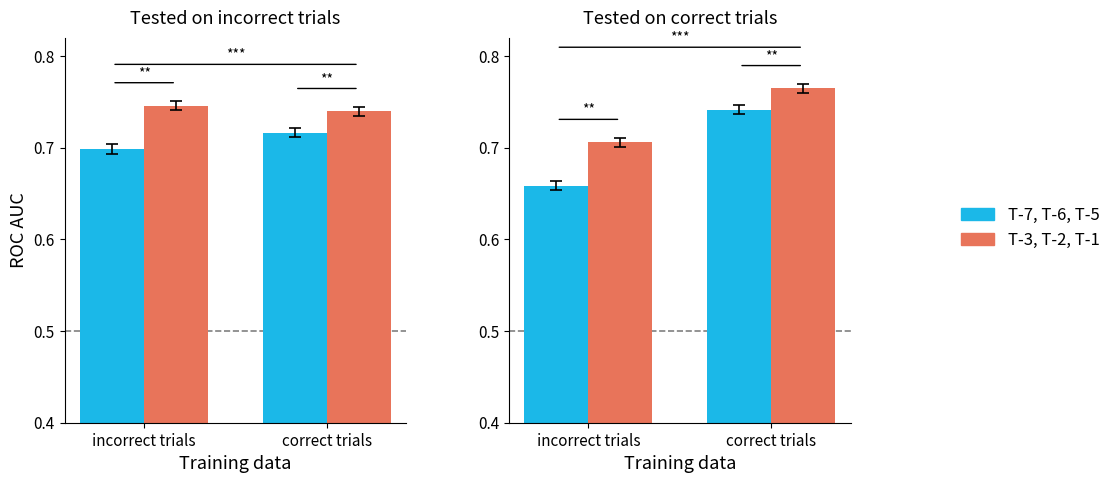

Between correct trials and incorrect trials, which is larger?

correct trials